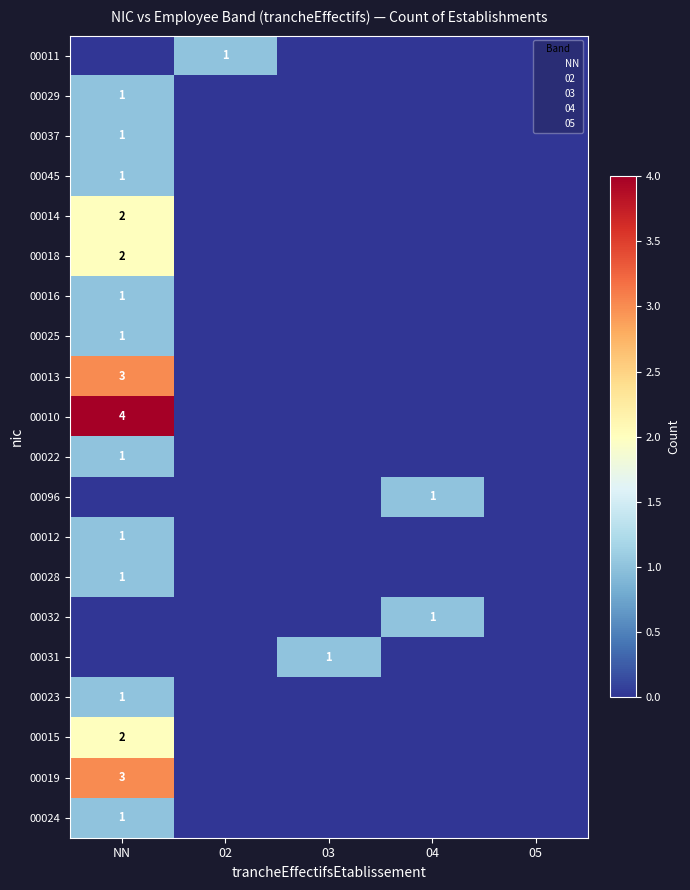

The value of 00019 at NN is 4. True or false?

False